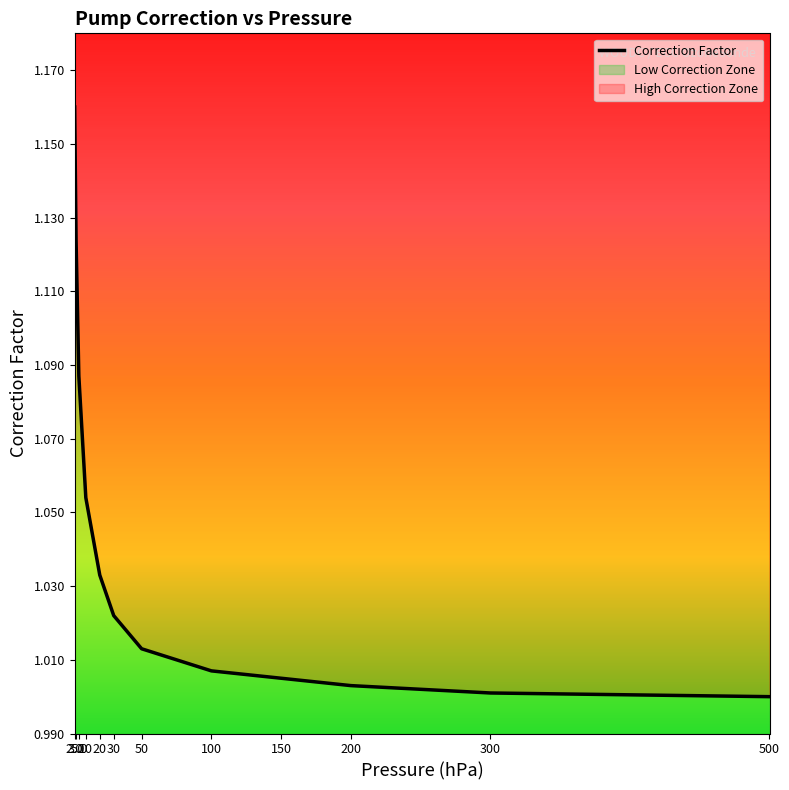

What is the minimum value shown in the chart?

1.0